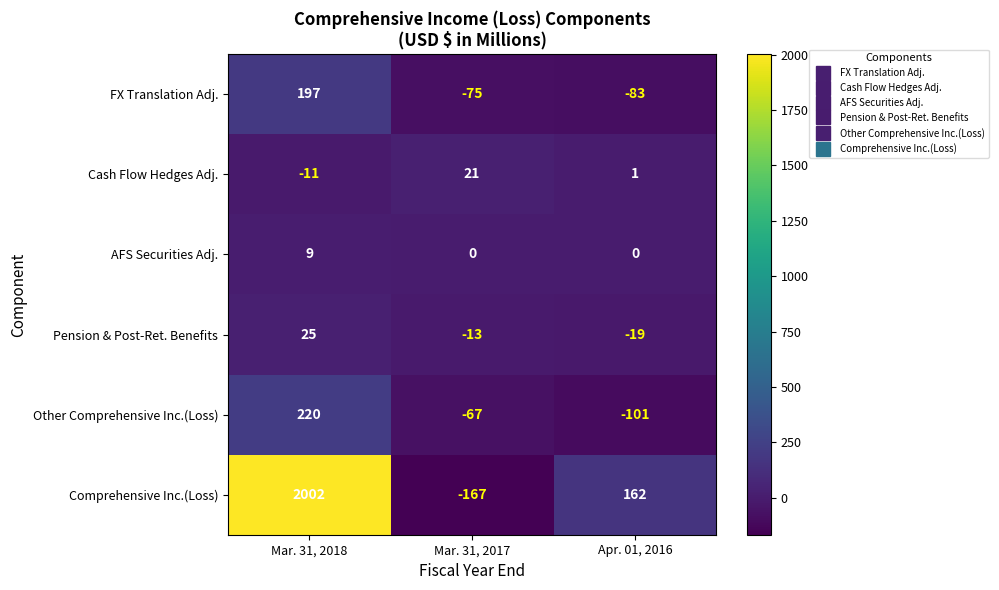

What is the average value of the FX Translation Adj. series?

13